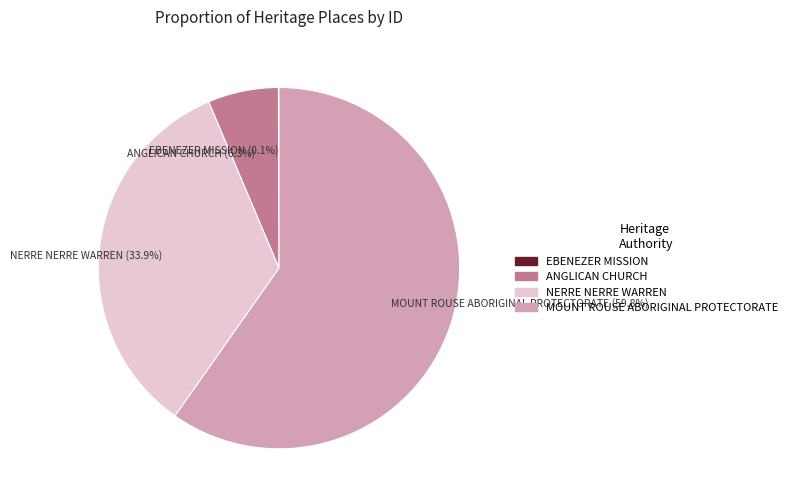

To the nearest percent, what is the average slice percentage?

25%